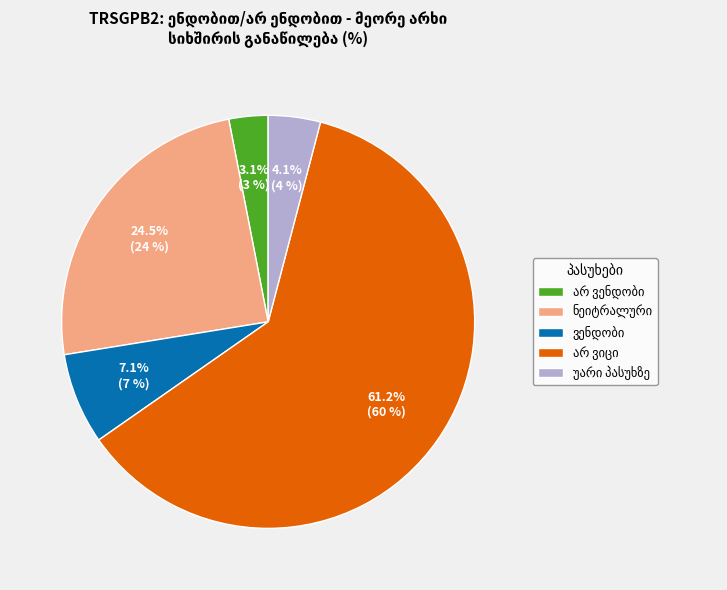

Is there a majority slice in this chart?

Yes